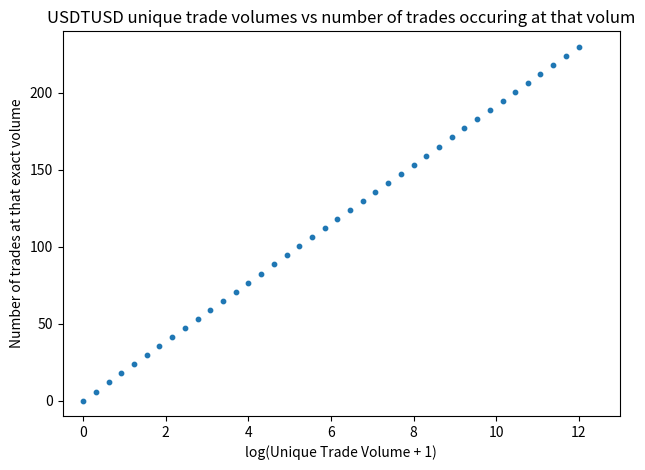

What is the range of Y values (max minus min)?

230.0